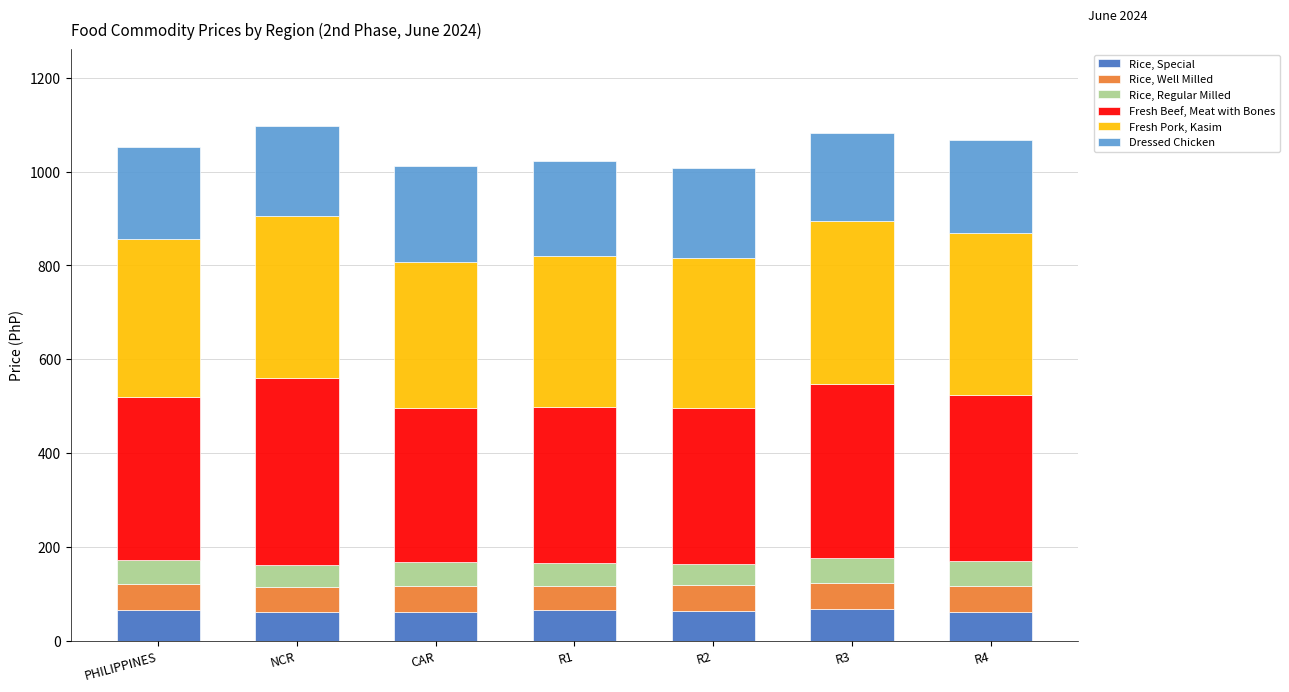

What is the maximum value for Rice, Special?

66.3